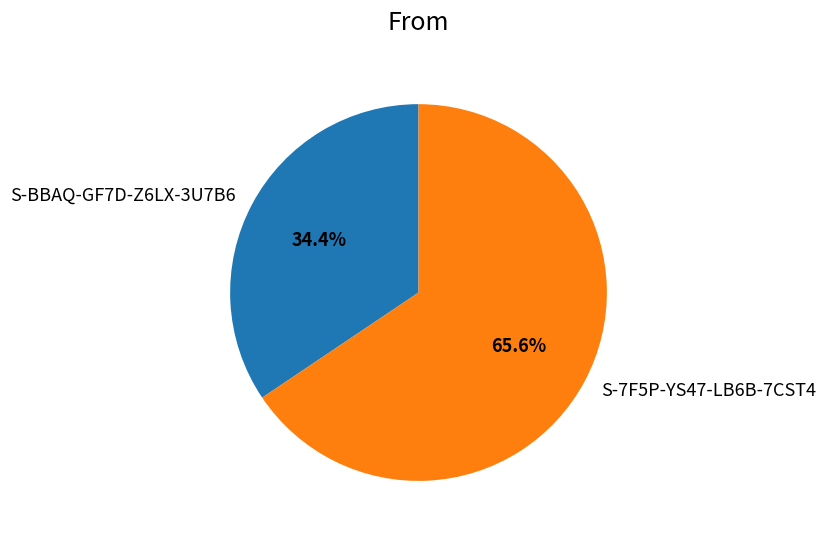

The S-7F5P-YS47-LB6B-7CST4 slice represents 66% of the pie. True or false?

True